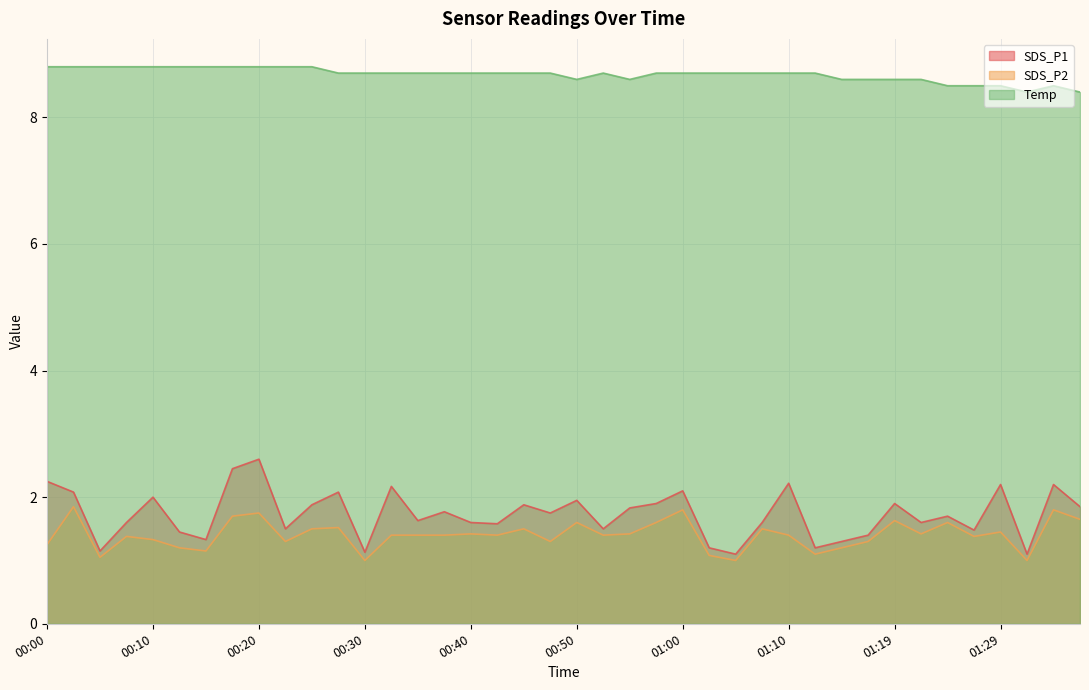

True or false: SDS_P2 and SDS_P1 cross at least once.

False